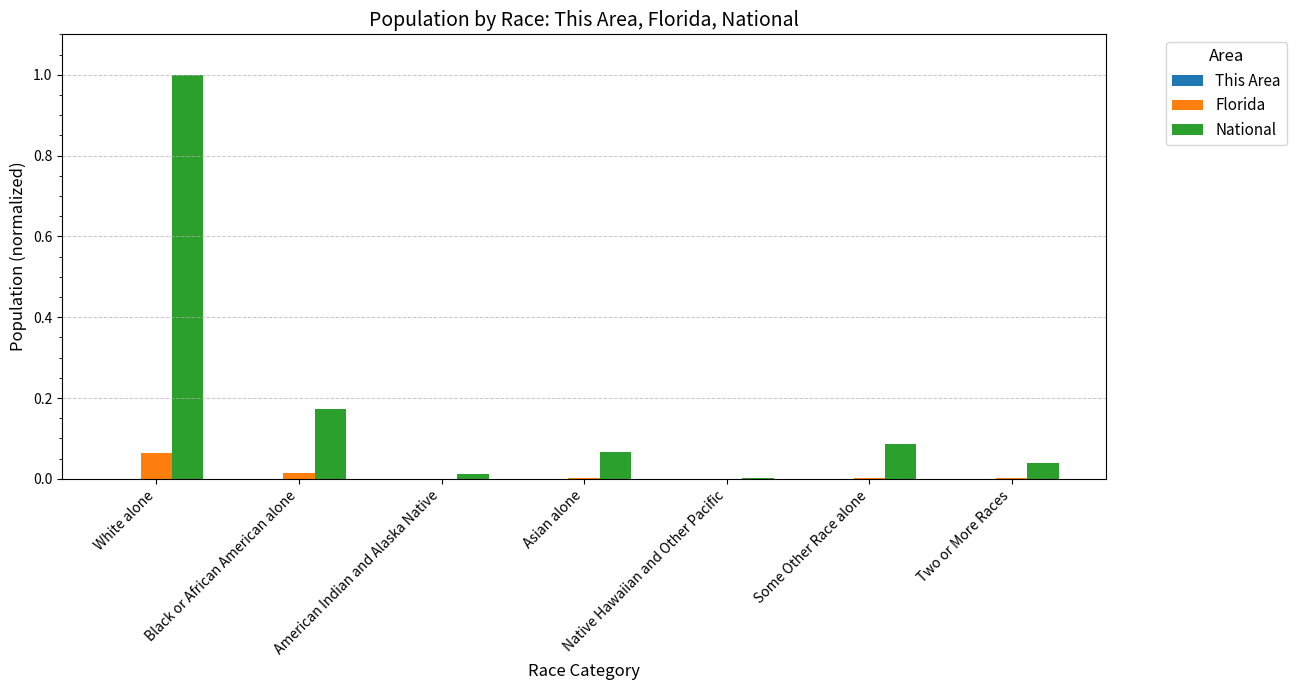

What is the sum of all National values?

1.4